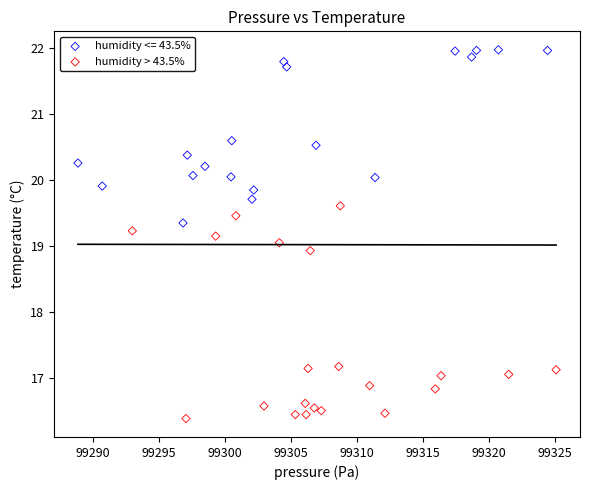

Which series has the widest spread of Y values?

humidity > 43.5%